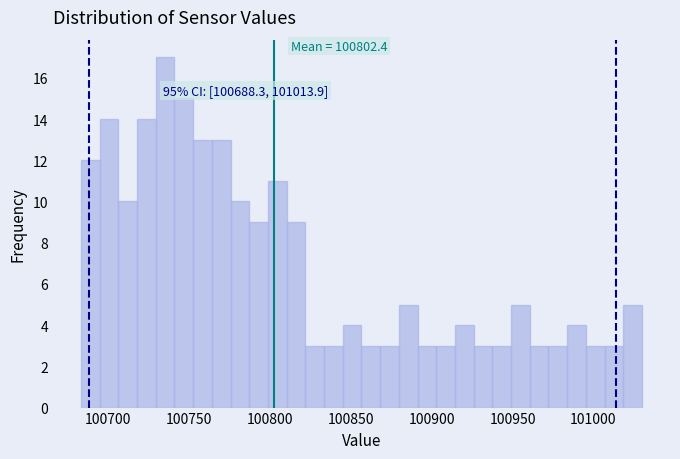

Around what value on the x-axis is the tallest bar? Give the approximate position of its centre, as read against the axis.

100735